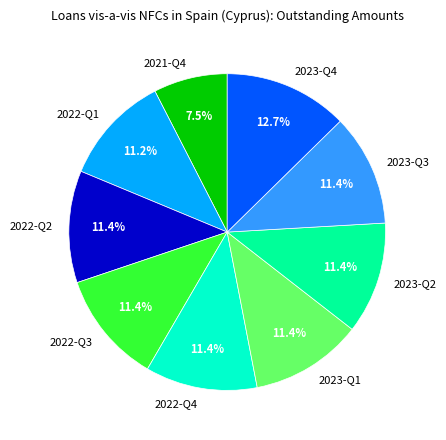

What is the ratio of the value at 2022-Q1 to the value at 2022-Q4?

1.0